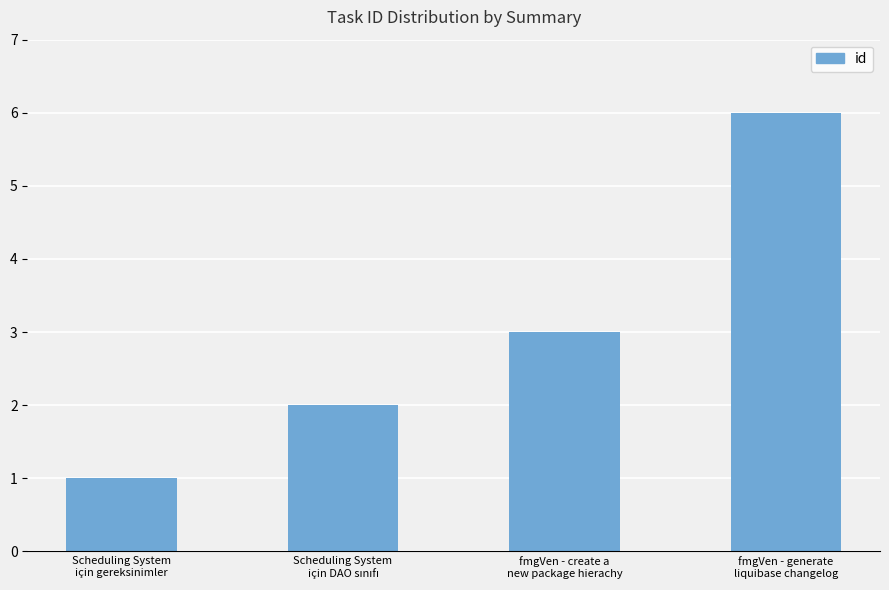

Which category has the highest value across all series?

fmgVen - generate
liquibase changelog